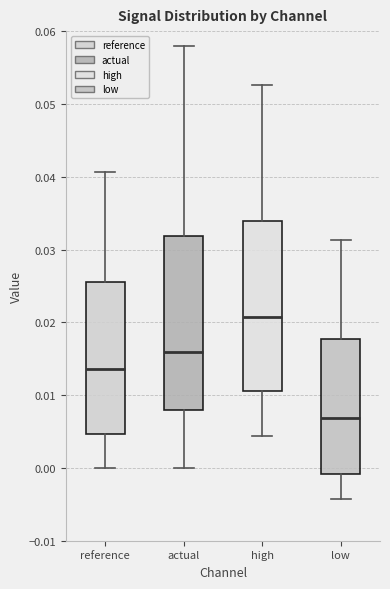

Reading left to right, transcribe this box plot: for each box, give where its median line is, the range the box spans, and where its two whiskers end, as read against the y-axis. The values are not printed on the chart, so give them approximately, as read against the axis.

reference: median 0.014, box 0.005 to 0.026, whiskers 0.000 to 0.041
actual: median 0.016, box 0.008 to 0.032, whiskers 0.000 to 0.058
high: median 0.021, box 0.011 to 0.034, whiskers 0.004 to 0.053
low: median 0.007, box -0.001 to 0.018, whiskers -0.004 to 0.031